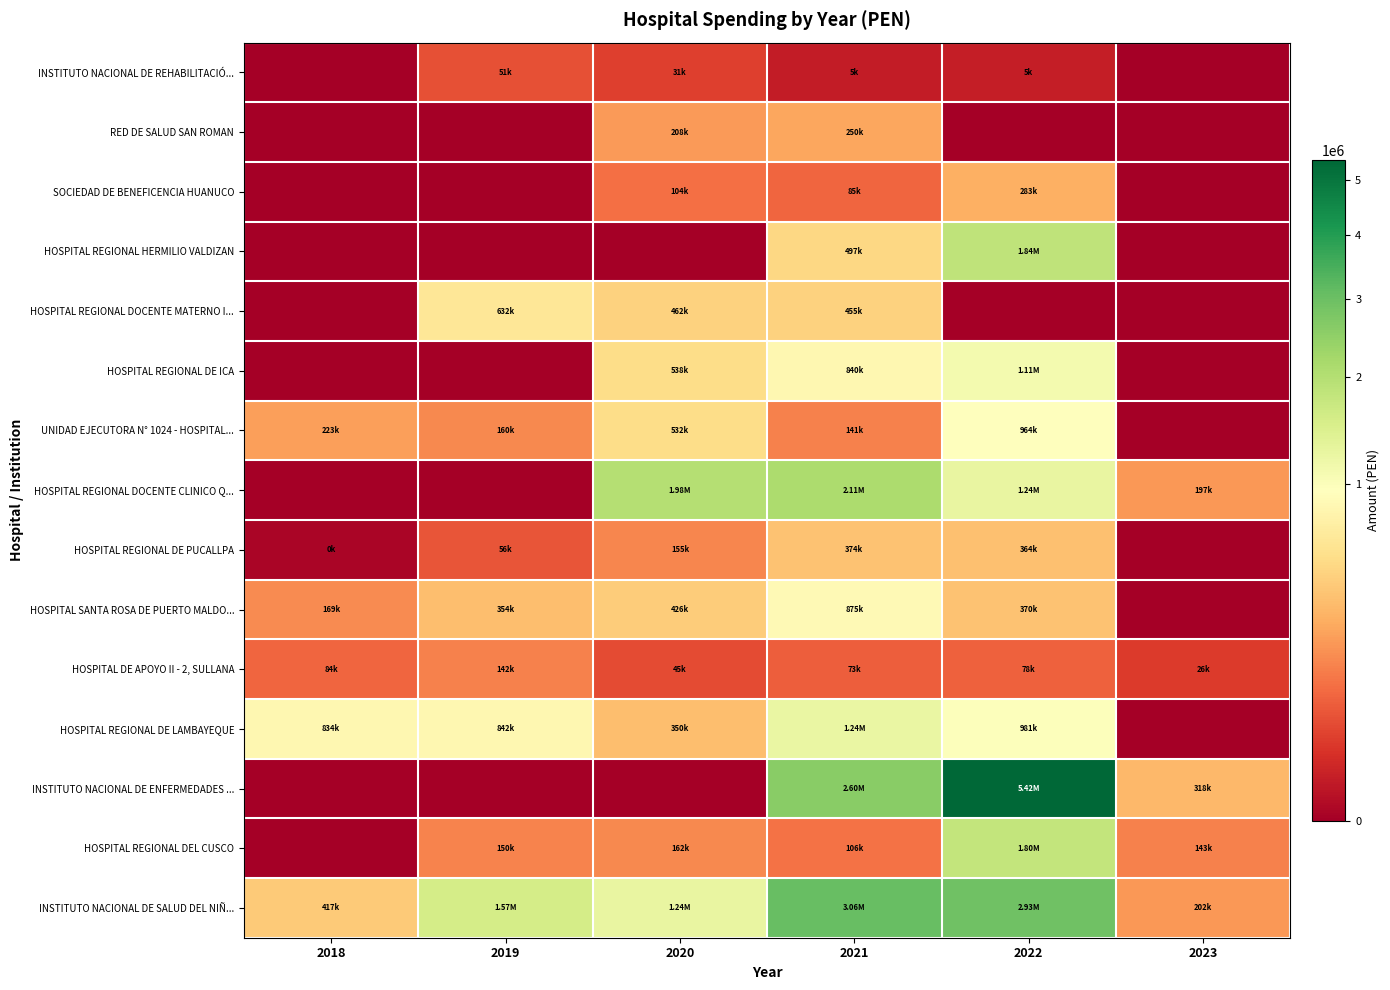

Which series has the largest range (max minus min)?

INSTITUTO NACIONAL DE ENFERMEDADES ...